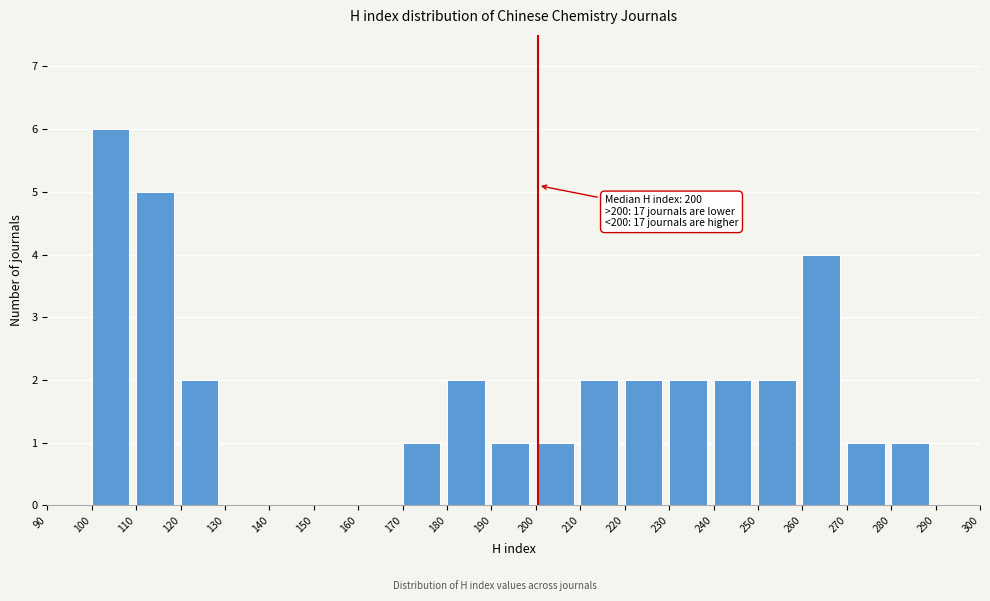

Over which range of the x-axis is the bar tallest?

100 to 110